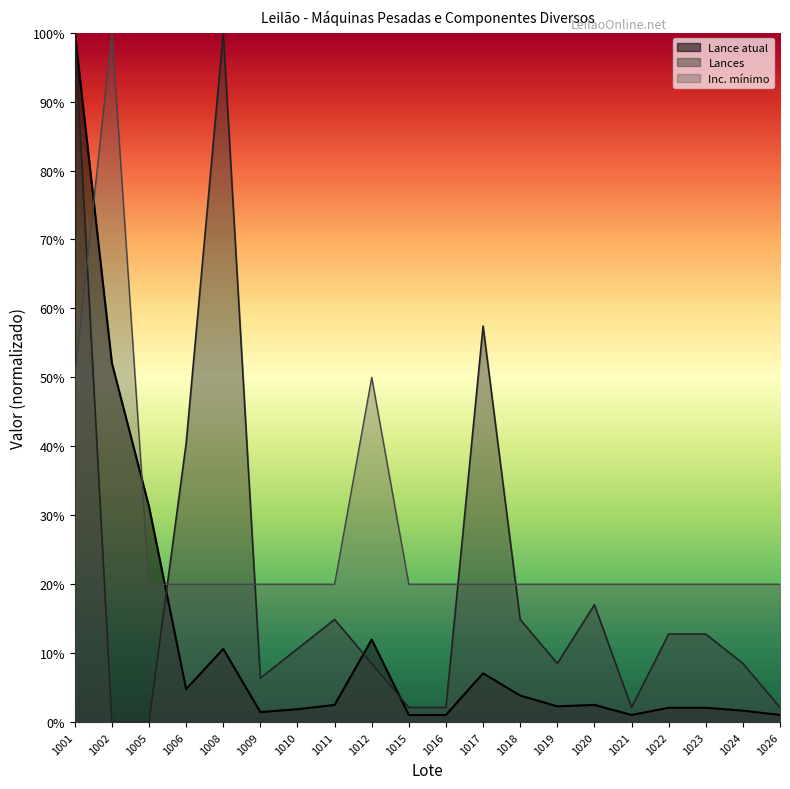

How many interior local peaks does the Lances series have?

4